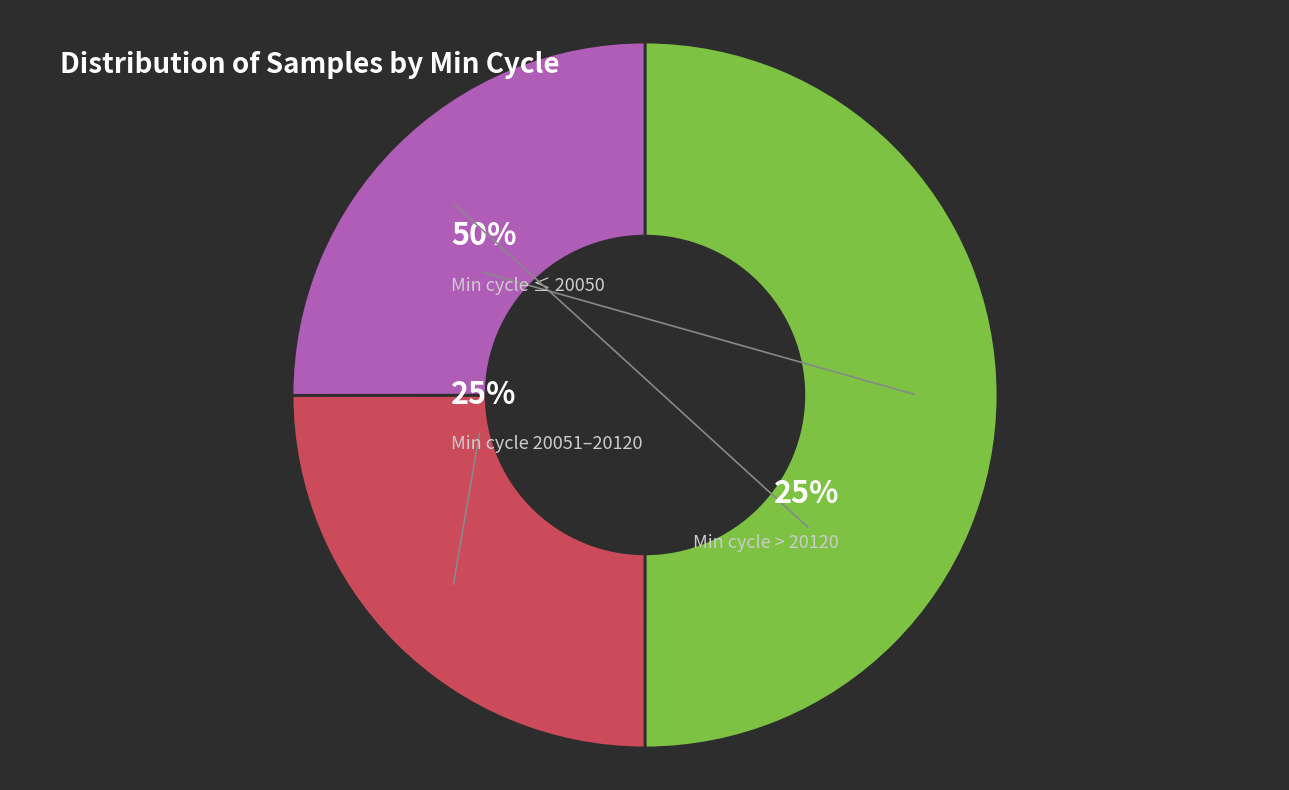

The 20043 slice represents 17% of the pie. True or false?

False